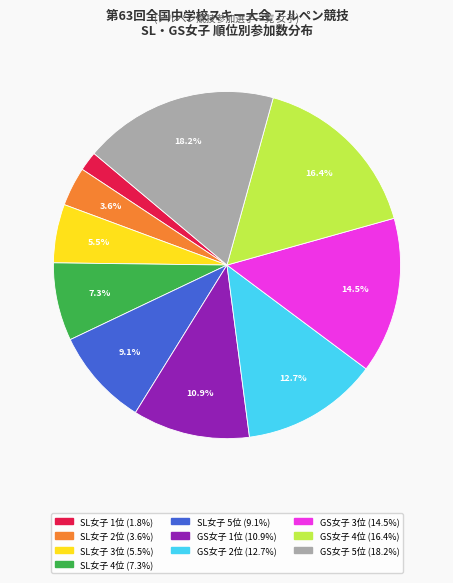

Is there any slice that represents more than half of the pie?

No